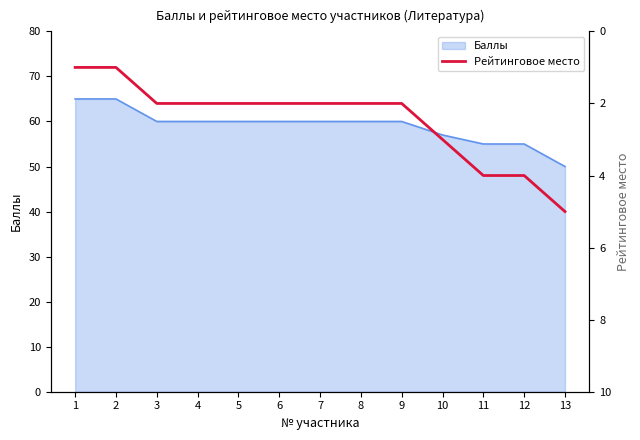

Count the values in the range 2 to 3.

8